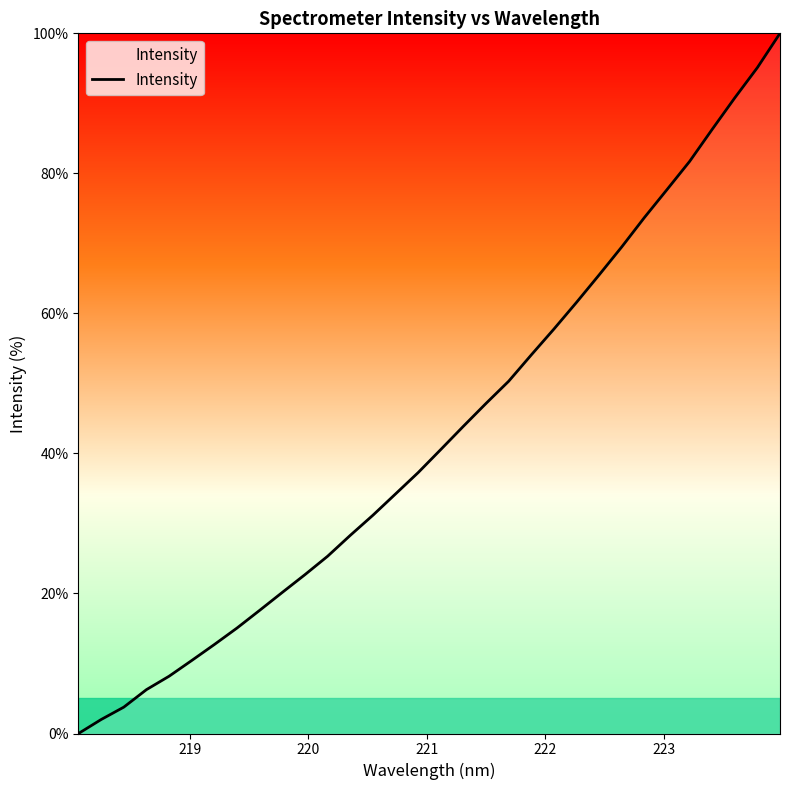

What is the greatest value displayed?

100.0